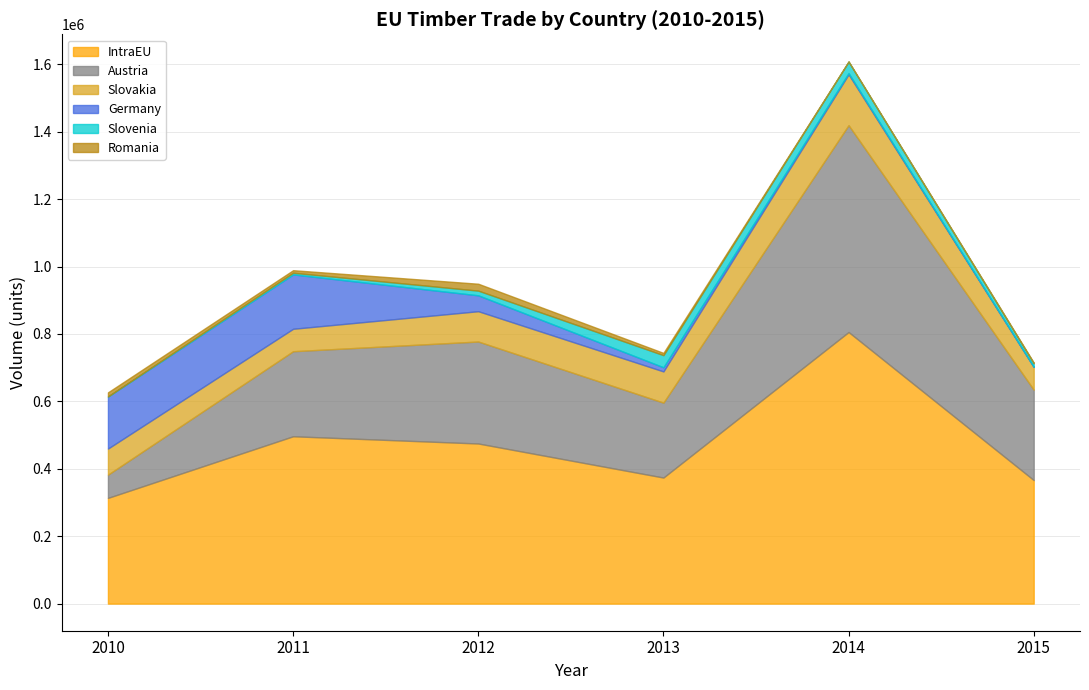

At which category is the sum across all series the highest?

2014